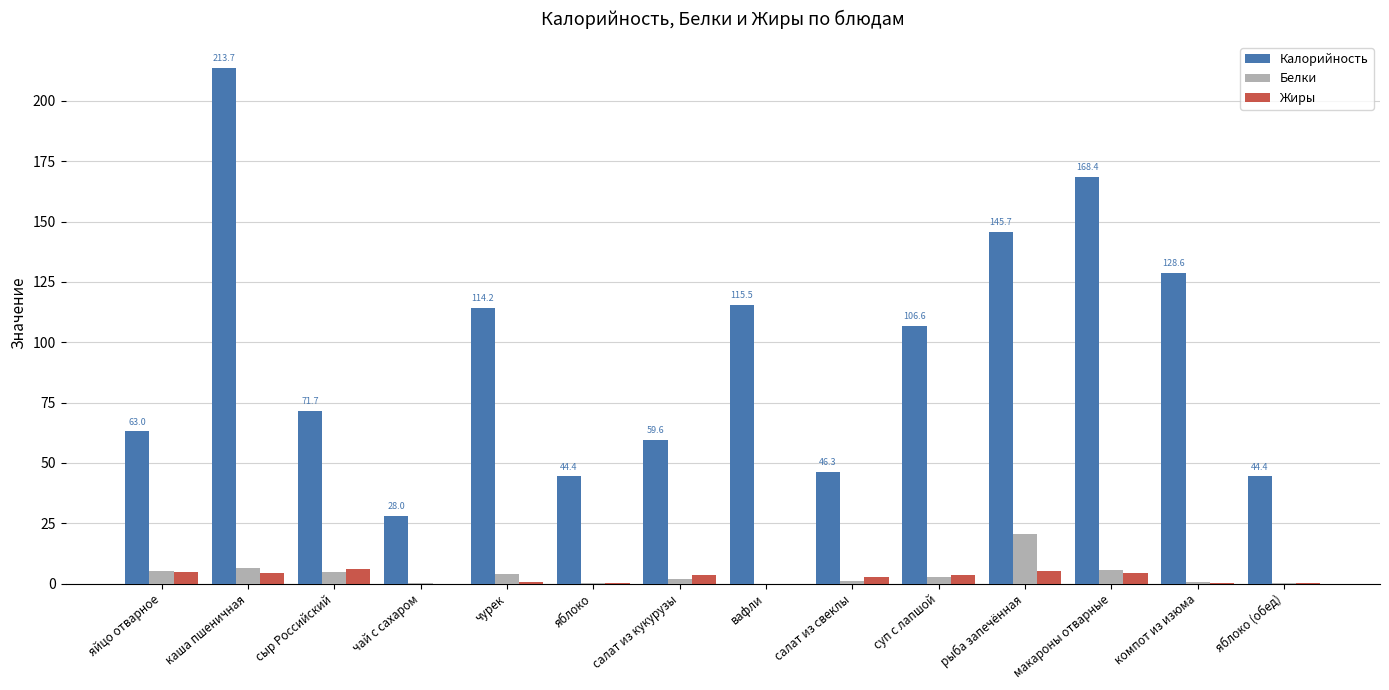

Are the bars grouped side by side (vs. stacked)?

Yes